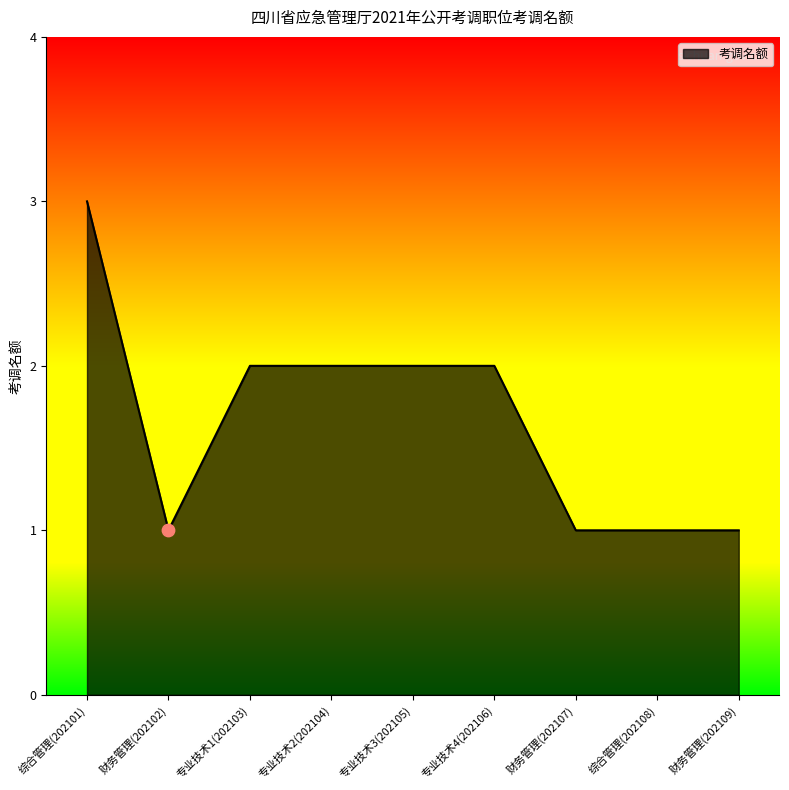

What is the ratio of the value at 专业技术1(202103) to the value at 专业技术2(202104)?

1.0